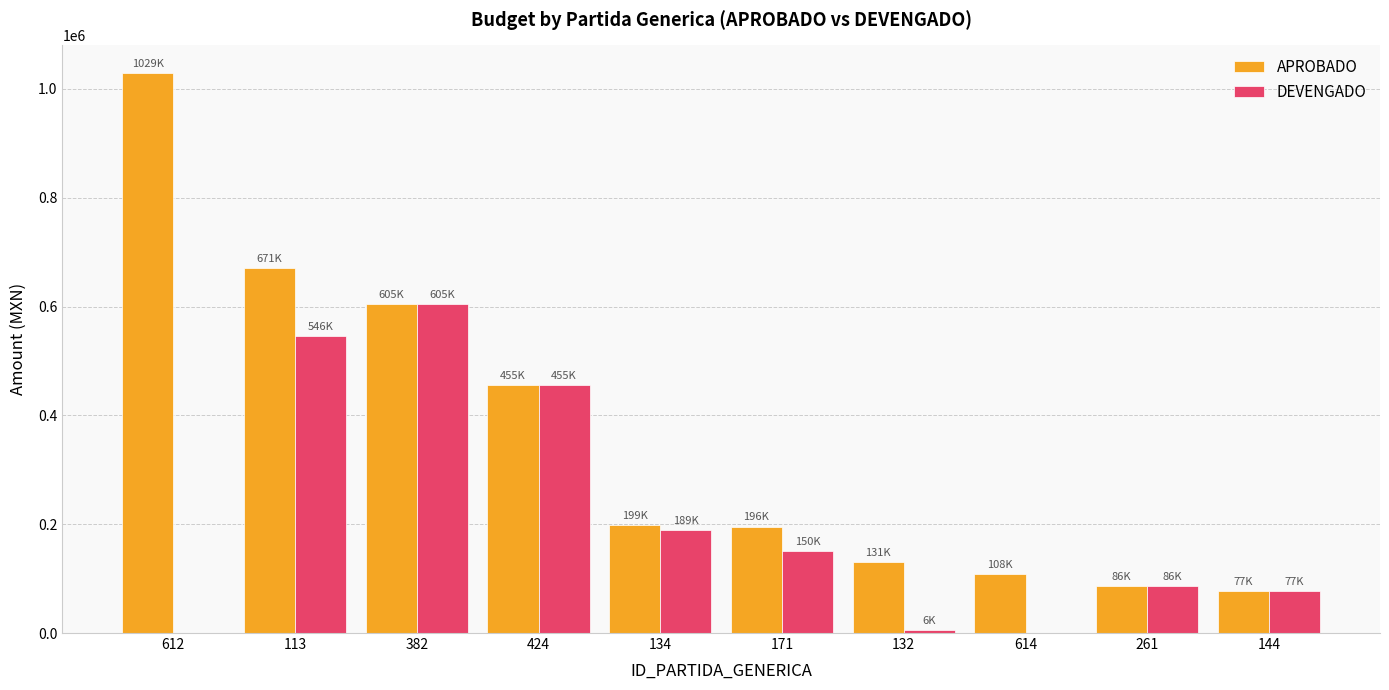

Is the value of APROBADO at 614 greater than the value of DEVENGADO at 144?

Yes